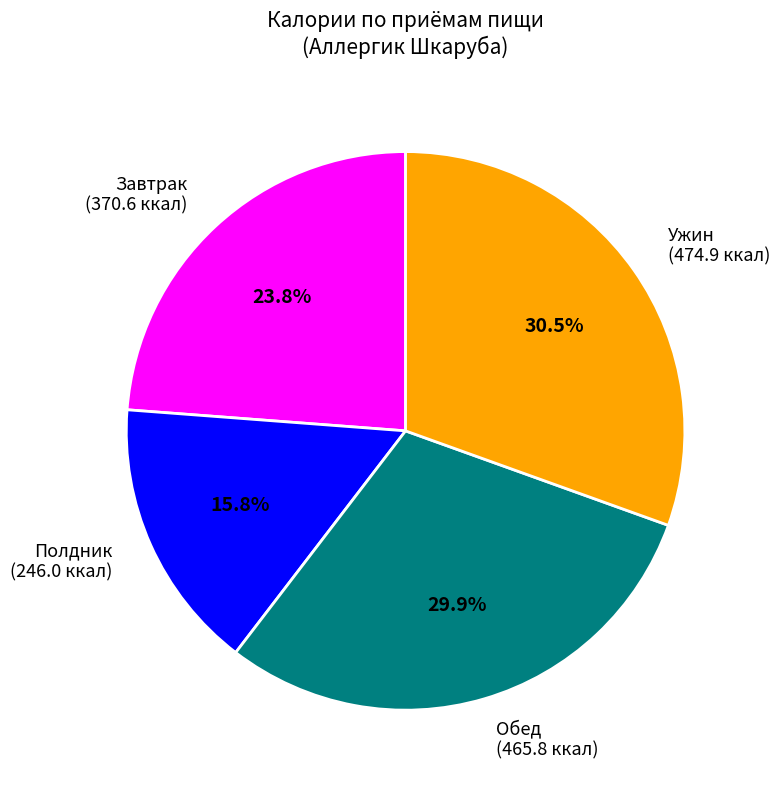

To the nearest percent, what is the difference between the largest and smallest slice percentages?

15%